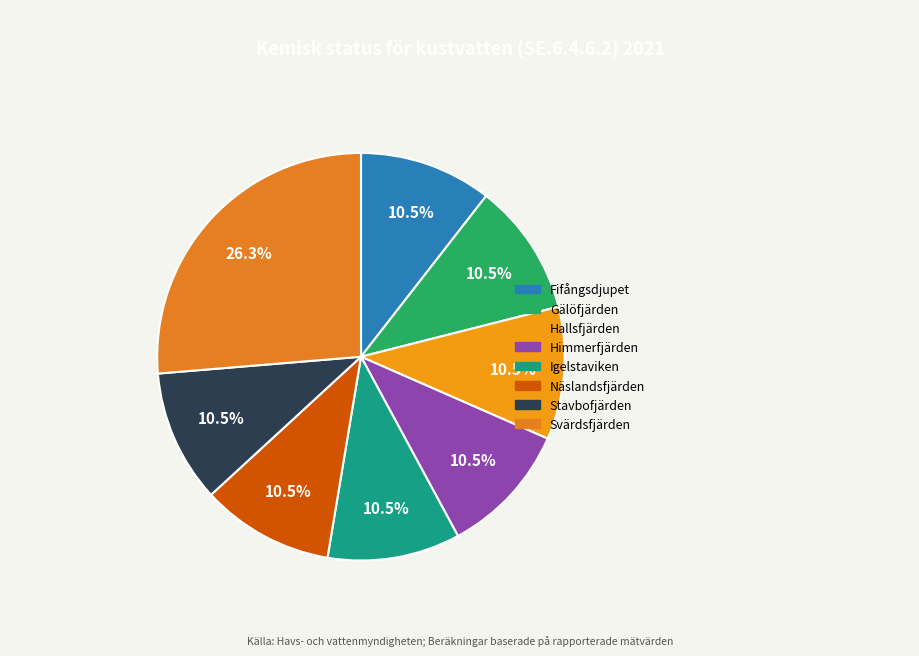

To the nearest percent, what is the average slice percentage?

11%